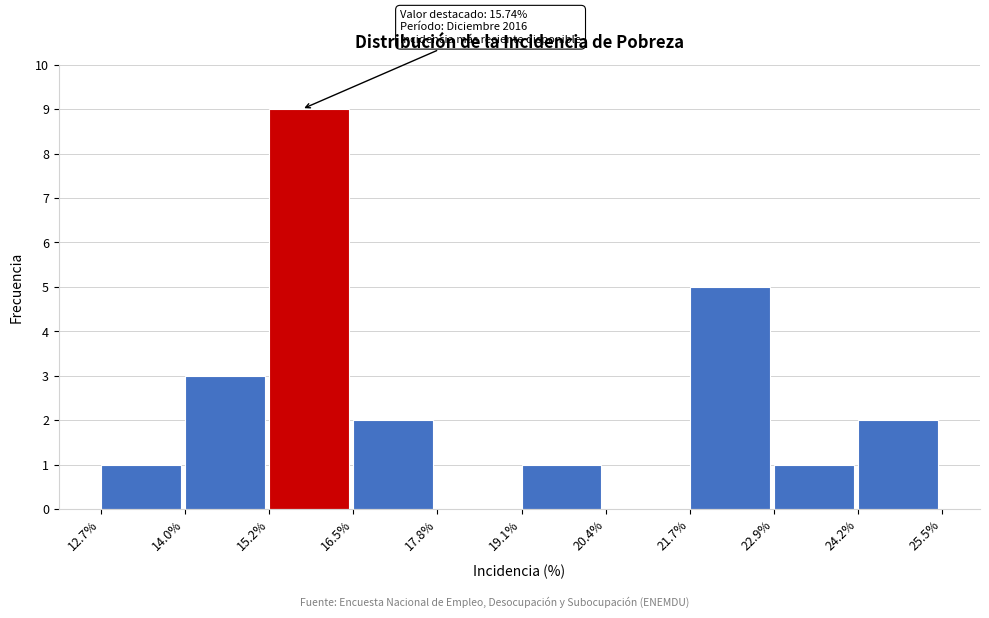

Over which range of the x-axis is the bar tallest?

15.2% to 16.5%